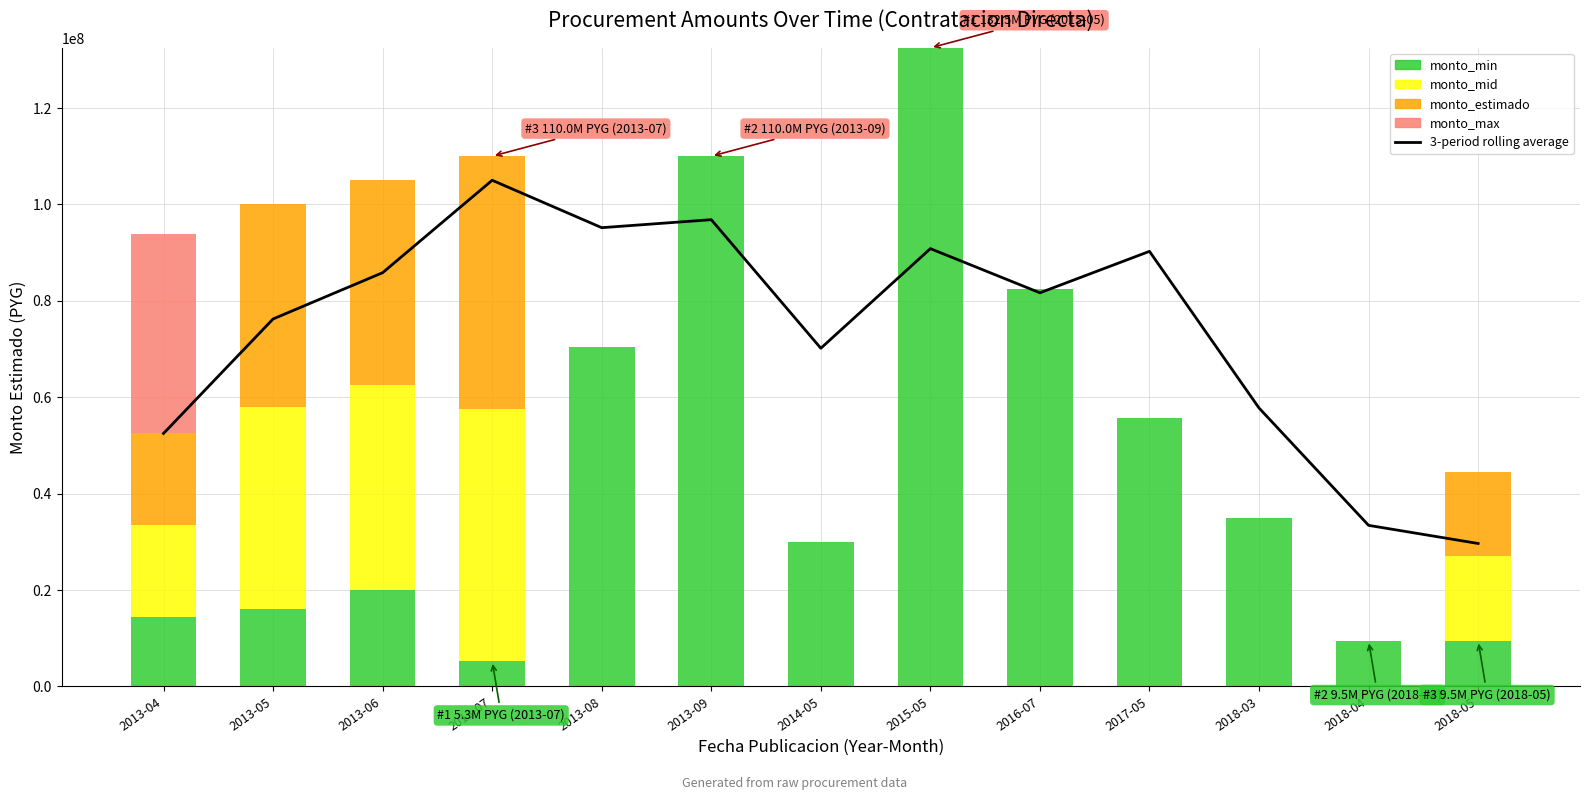

Is it true that monto_estimado equals -36041848.6 at 2018-03?

False